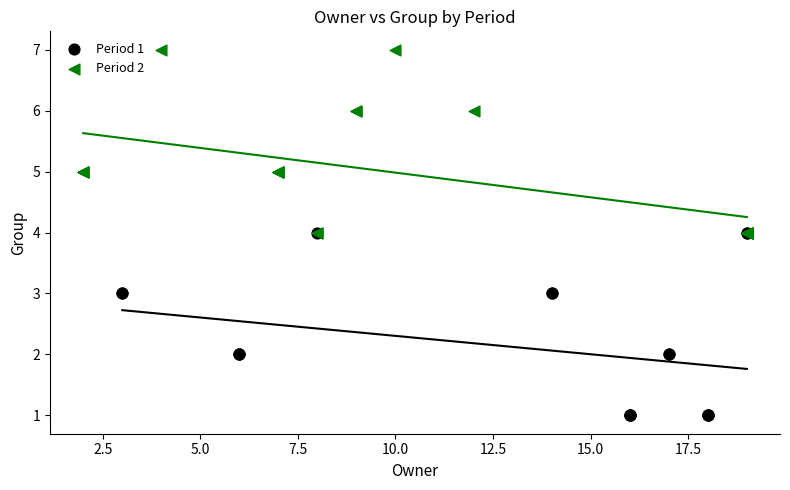

Which series reaches the minimum Y coordinate?

Period 1